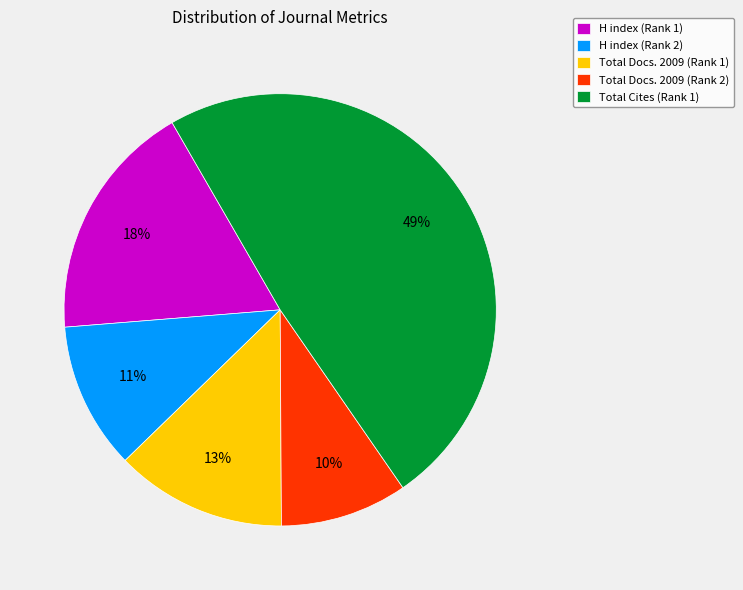

Which slice is the smallest?

Total Docs. 2009 (Rank 2)